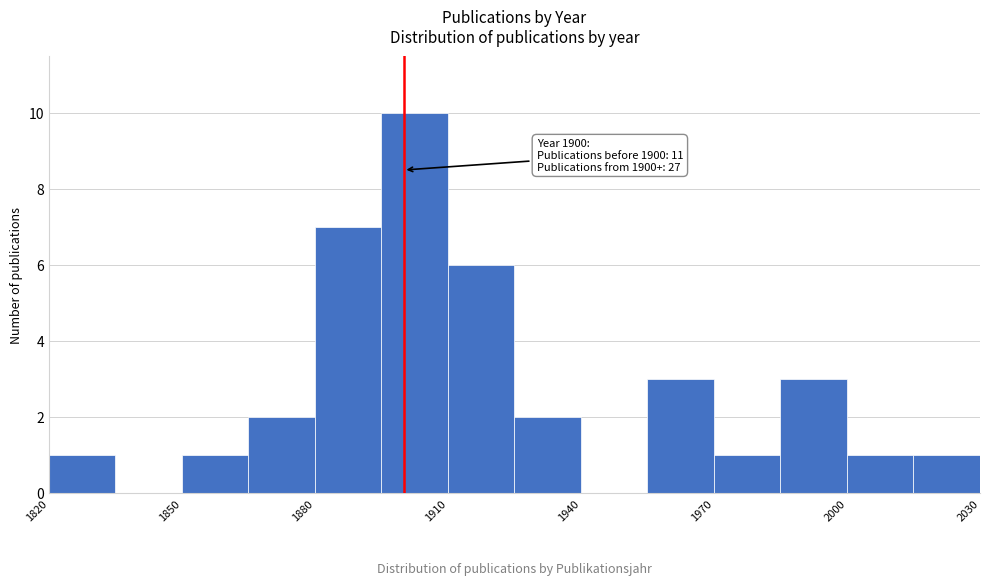

Around what value on the x-axis is the tallest bar? Give the approximate position of its centre, as read against the axis.

1905